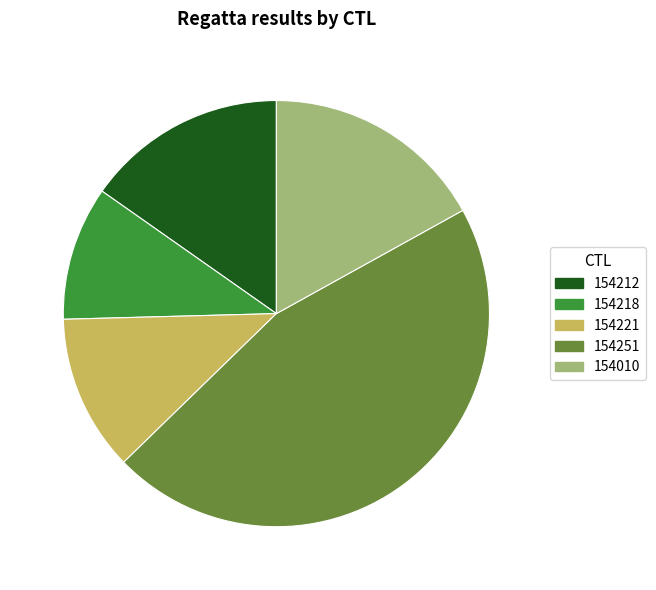

Is the sum of 154218 and 154010 greater than half?

No